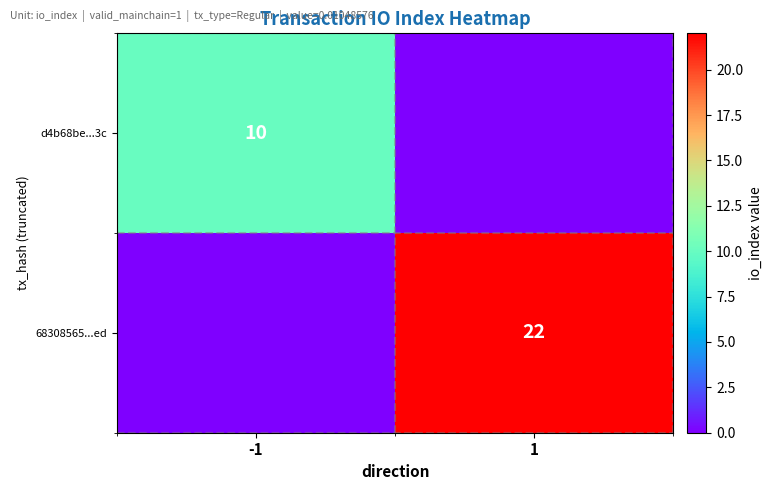

The value of d4b68be...3c at -1 is 2. True or false?

False